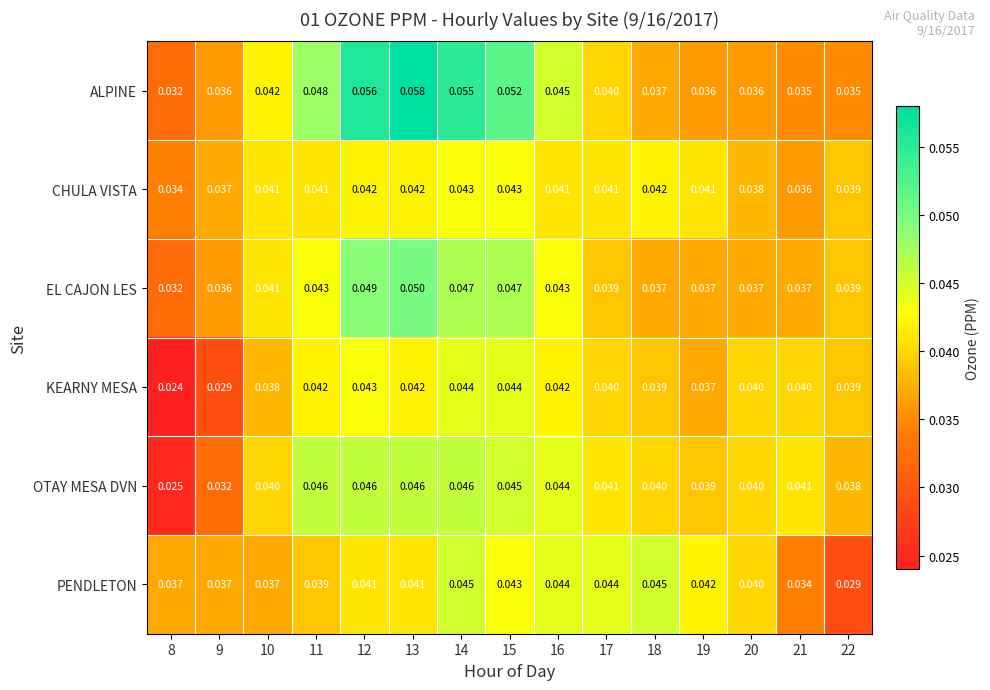

Rank the series by their maximum value, from lowest to highest.

CHULA VISTA, KEARNY MESA, PENDLETON, OTAY MESA DVN, EL CAJON LES, ALPINE